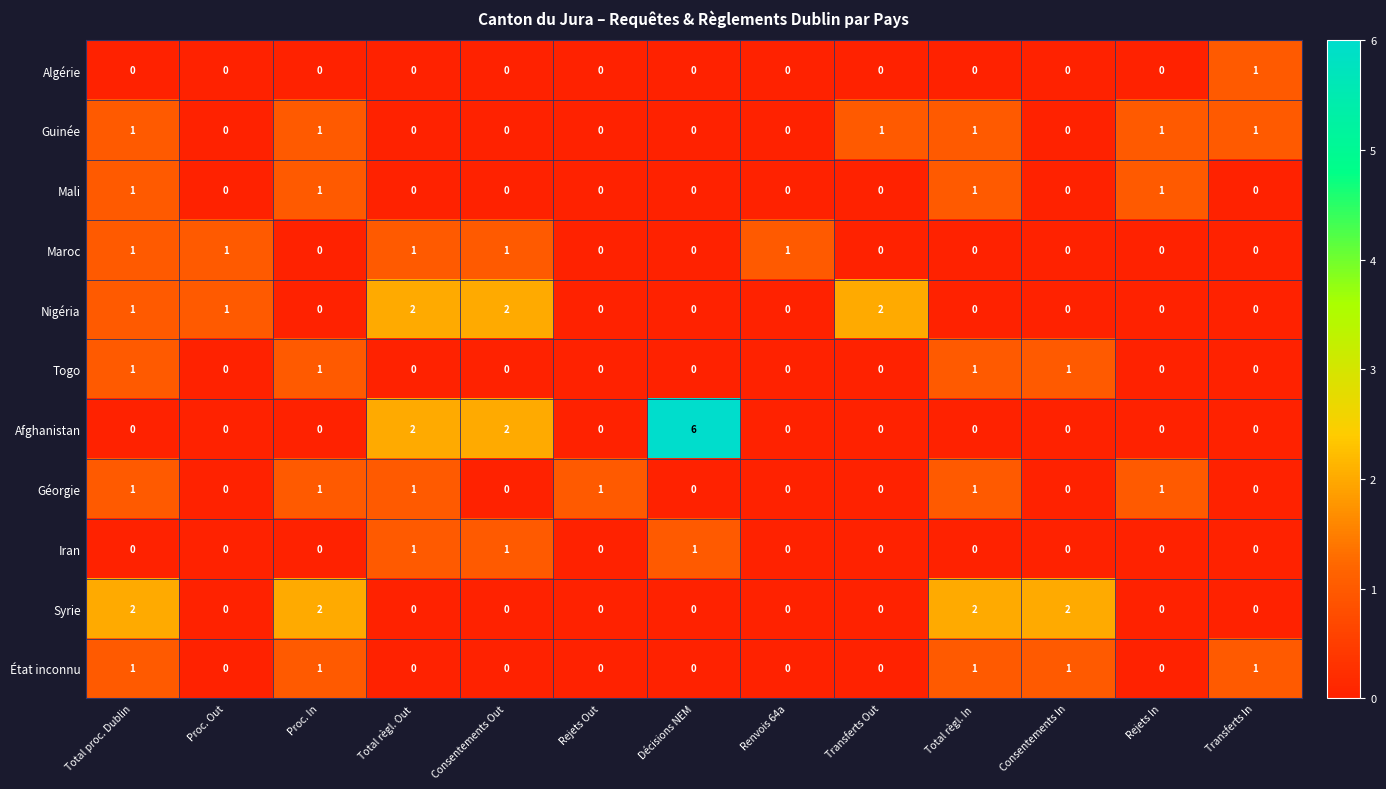

True or false: Togo has a value of -1 at Décisions NEM.

False